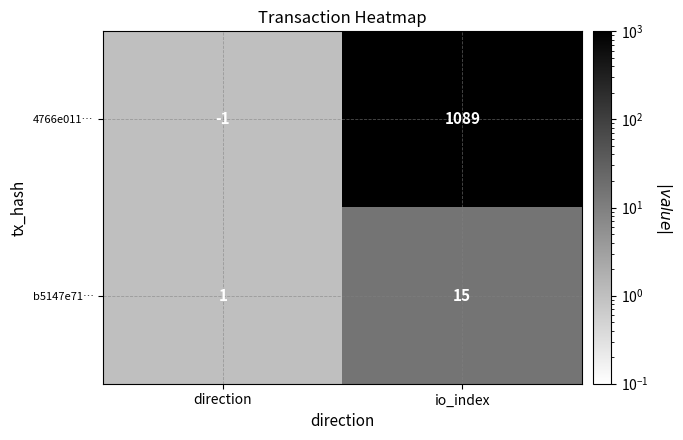

How many distinct data groups are displayed?

2